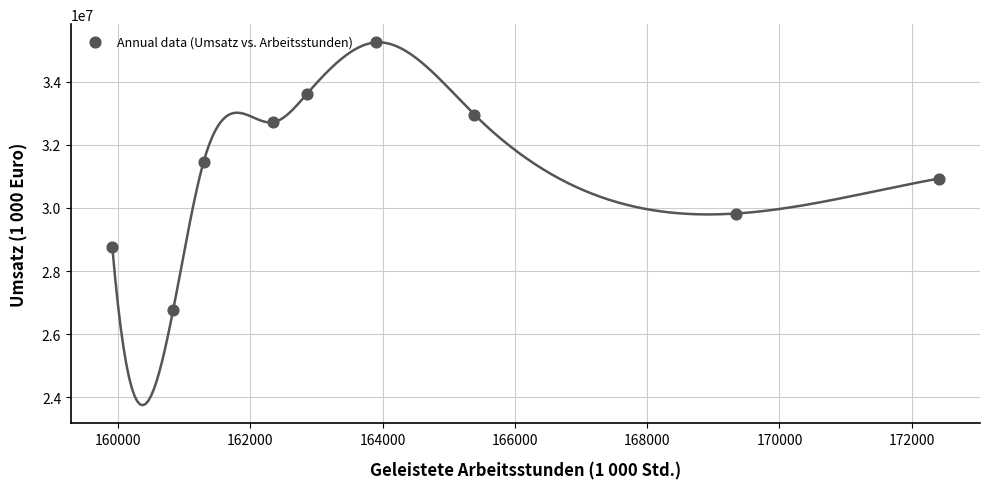

What is the average Y value?

31360254.7